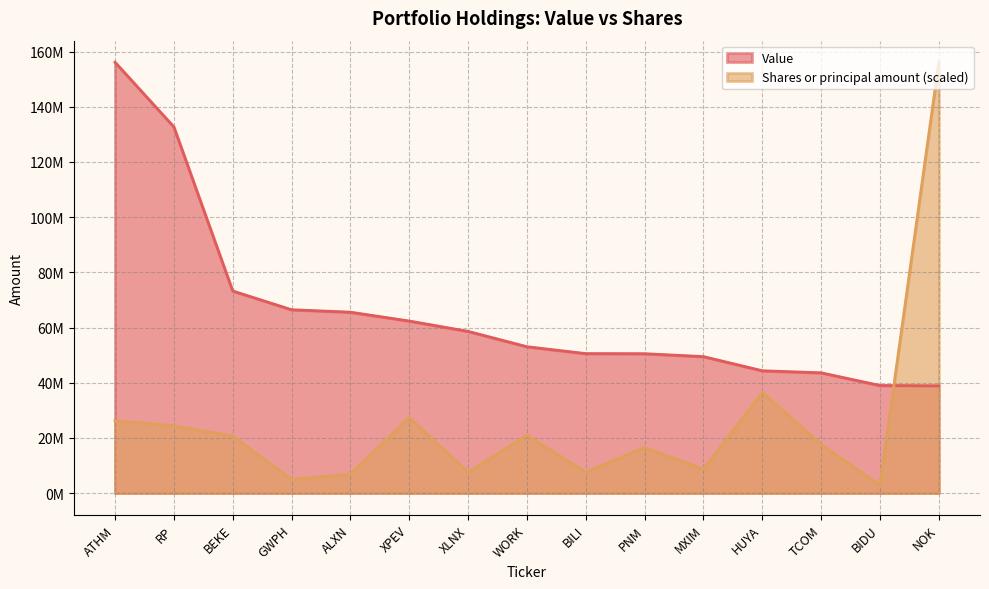

At how many categories does at least one series exceed 118656091?

3